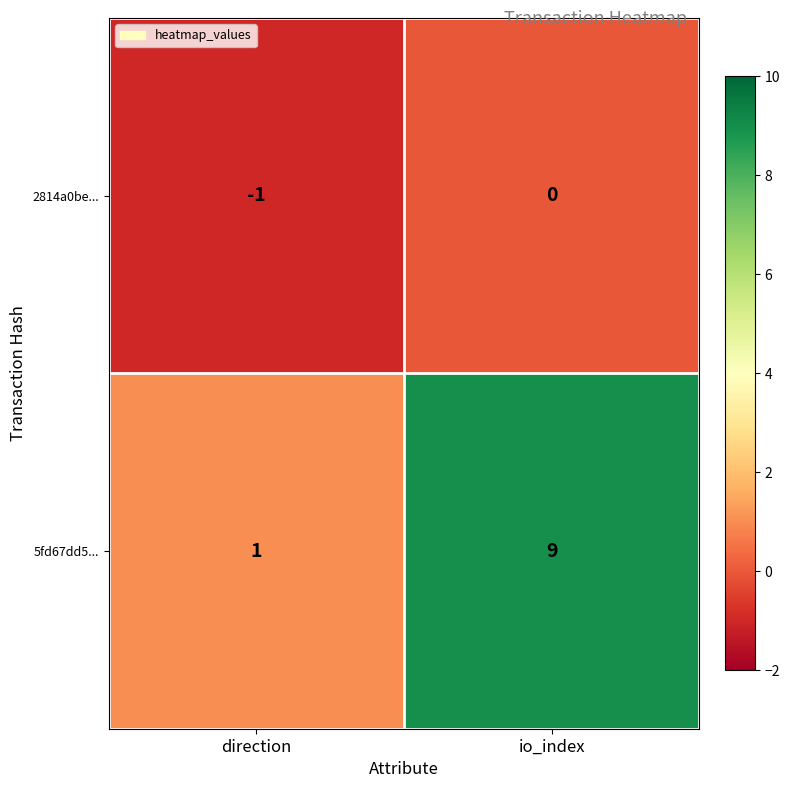

True or false: 2814a0be... has a value of 1 at io_index.

False